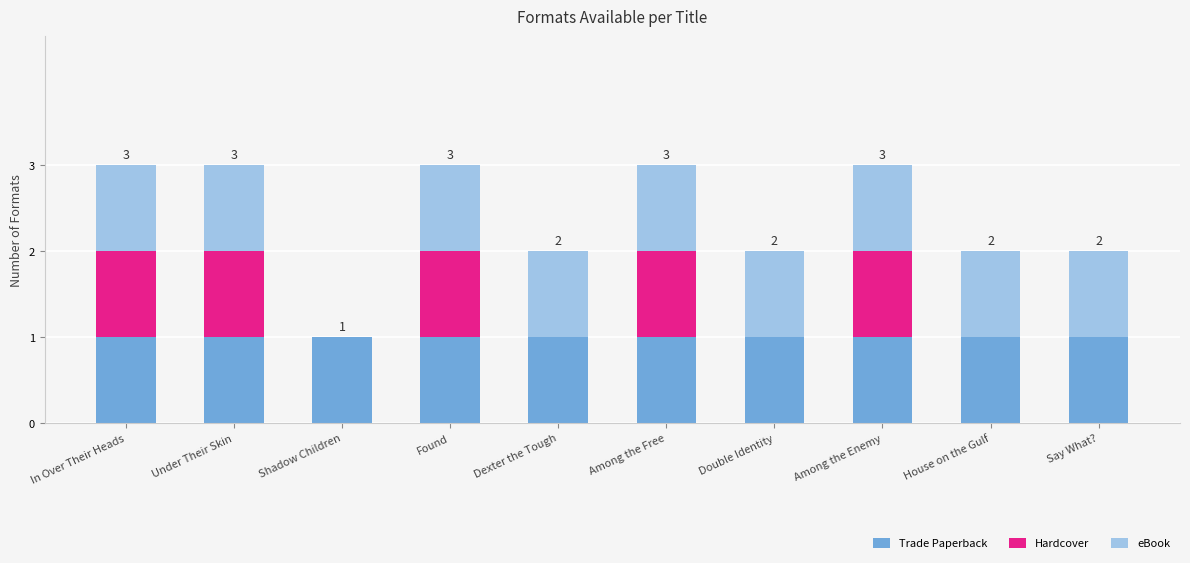

How many categories are shown in the chart?

10